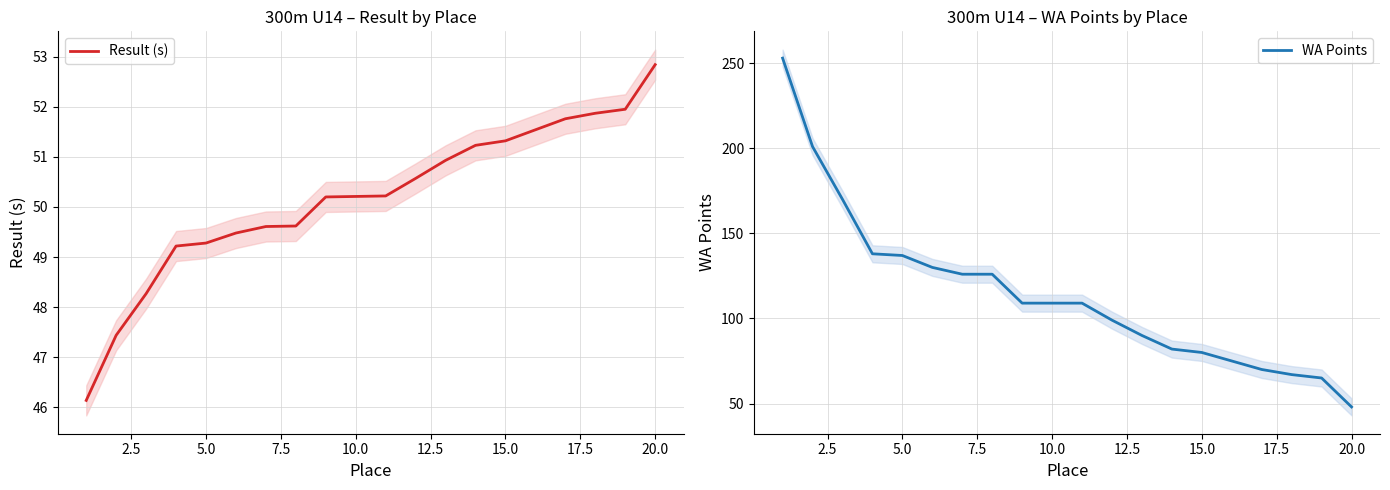

What is the average value of the WA Points series?

114